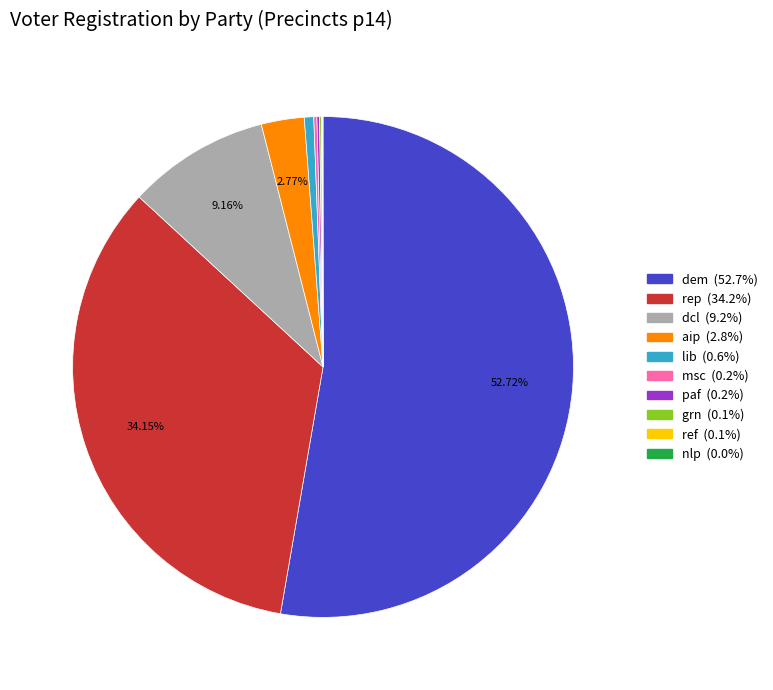

Is there any slice that represents more than half of the pie?

Yes